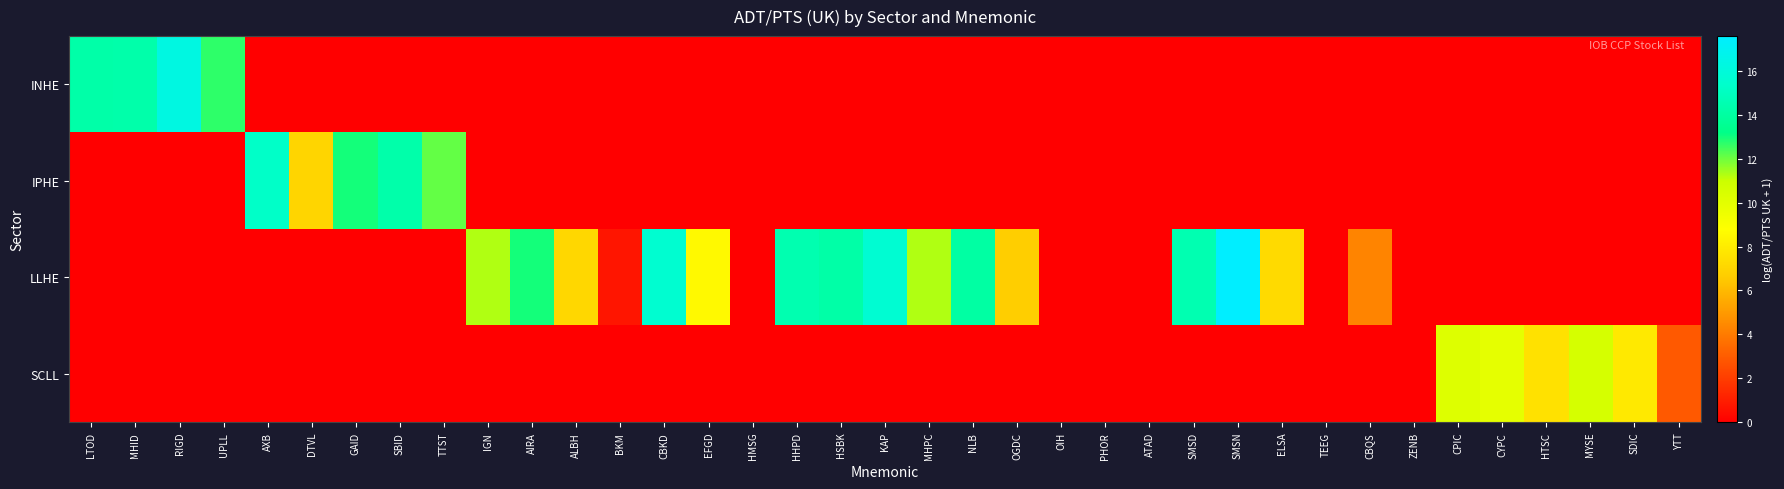

Between SBID and AXB, which is larger?

SBID